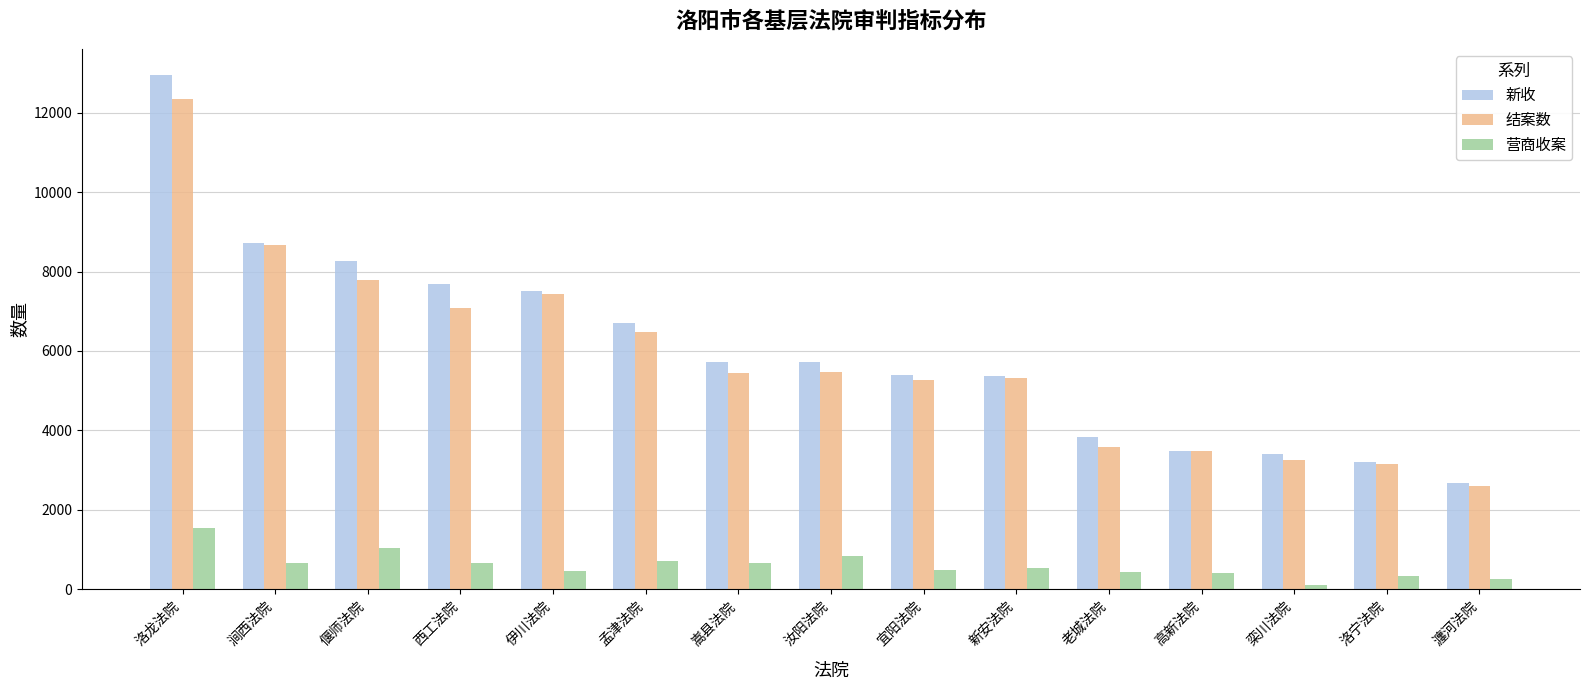

What position from the right is 嵩县法院?

9